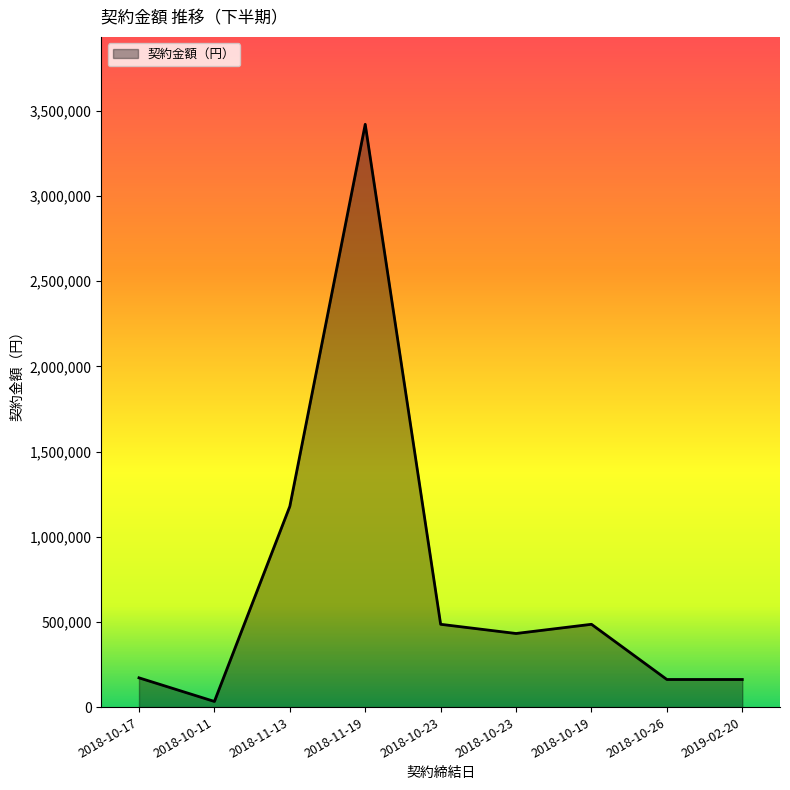

What is the label of the 9th point from the left?

2019-02-20